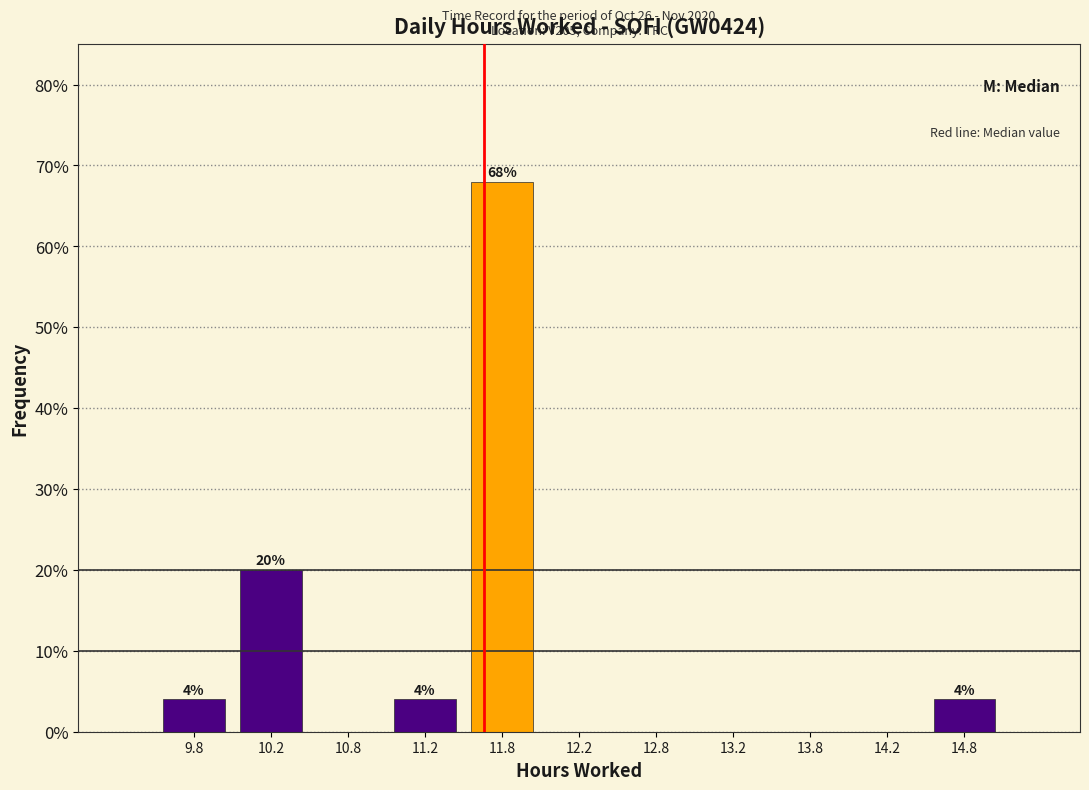

Over which range of the x-axis is the bar tallest?

11.5 to 12.0